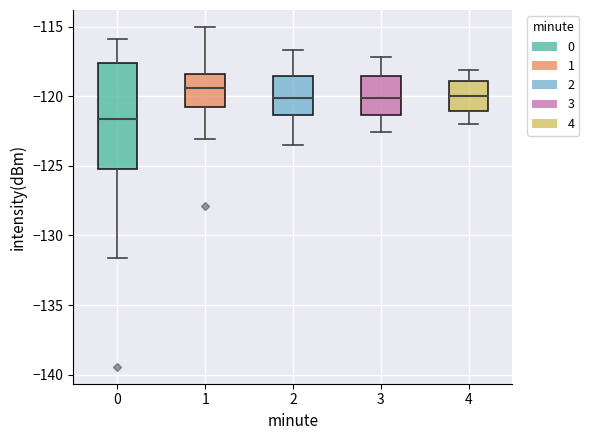

Comparing the boxes themselves (not the whiskers), which one is the tallest?

0